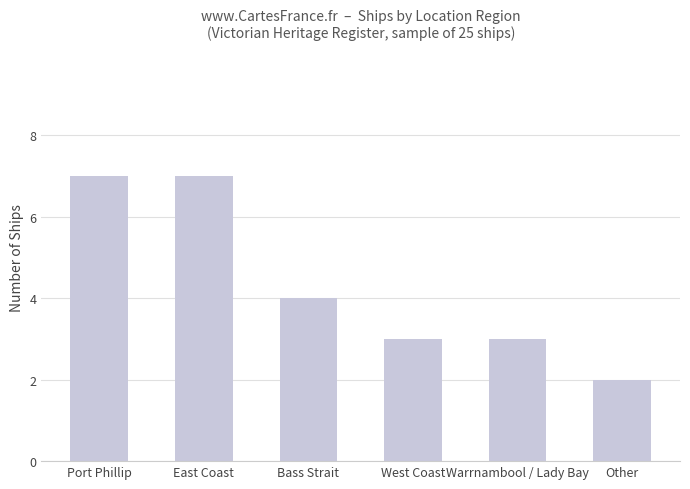

What value does the data have at Bass Strait?

4